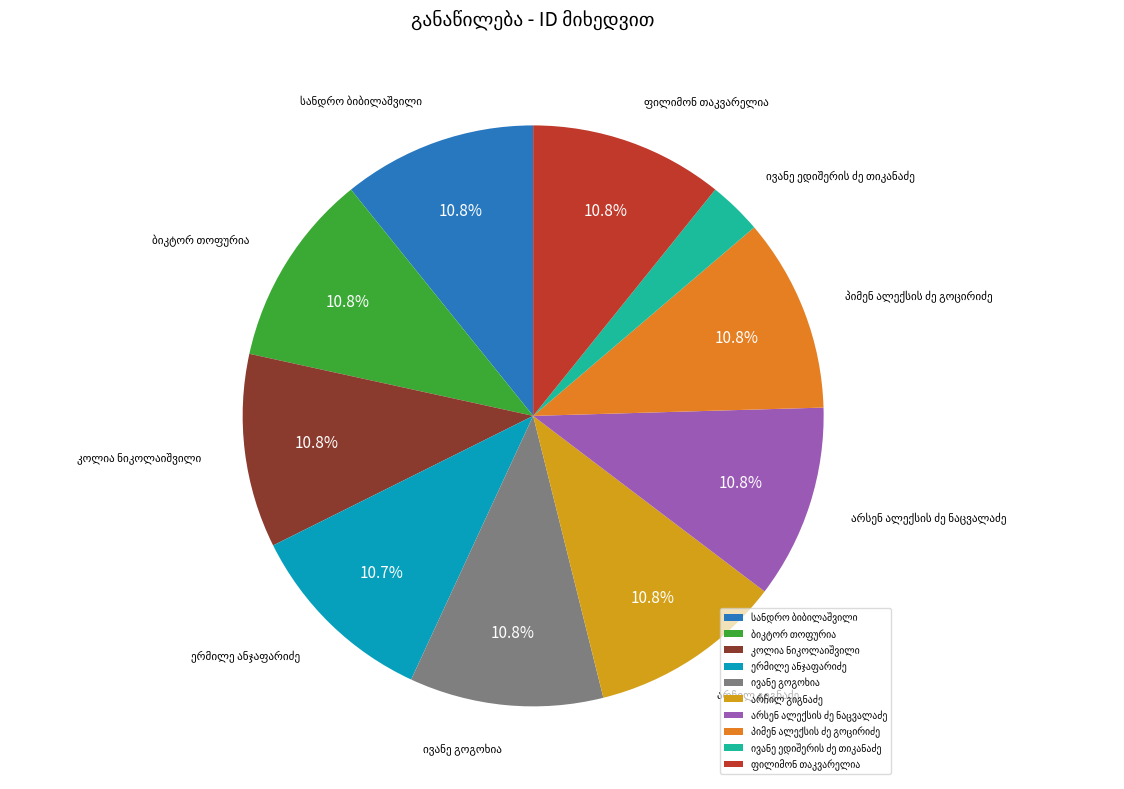

How many segments does this pie chart have?

10